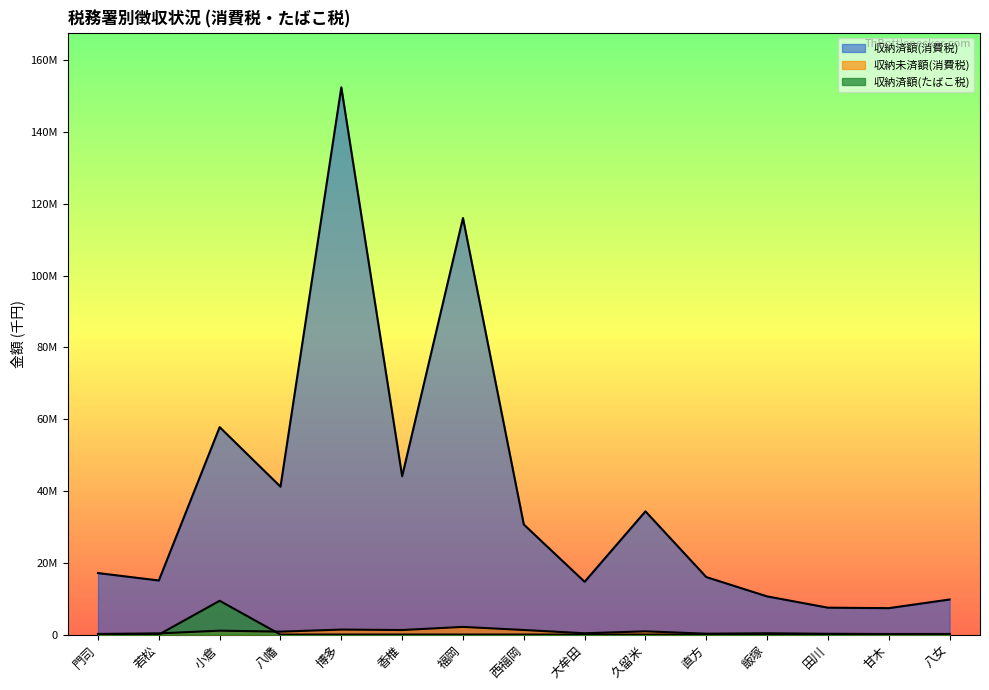

True or false: 収納済額(消費税) and 収納済額(たばこ税) intersect in this chart.

False